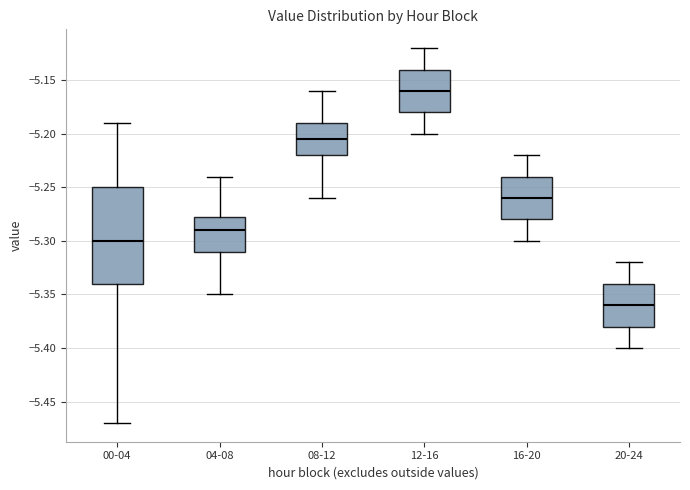

Which box has the highest median line?

12-16